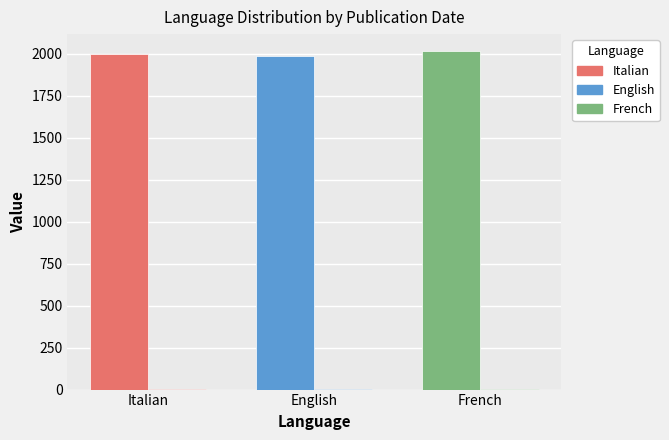

Are the bars horizontal?

No